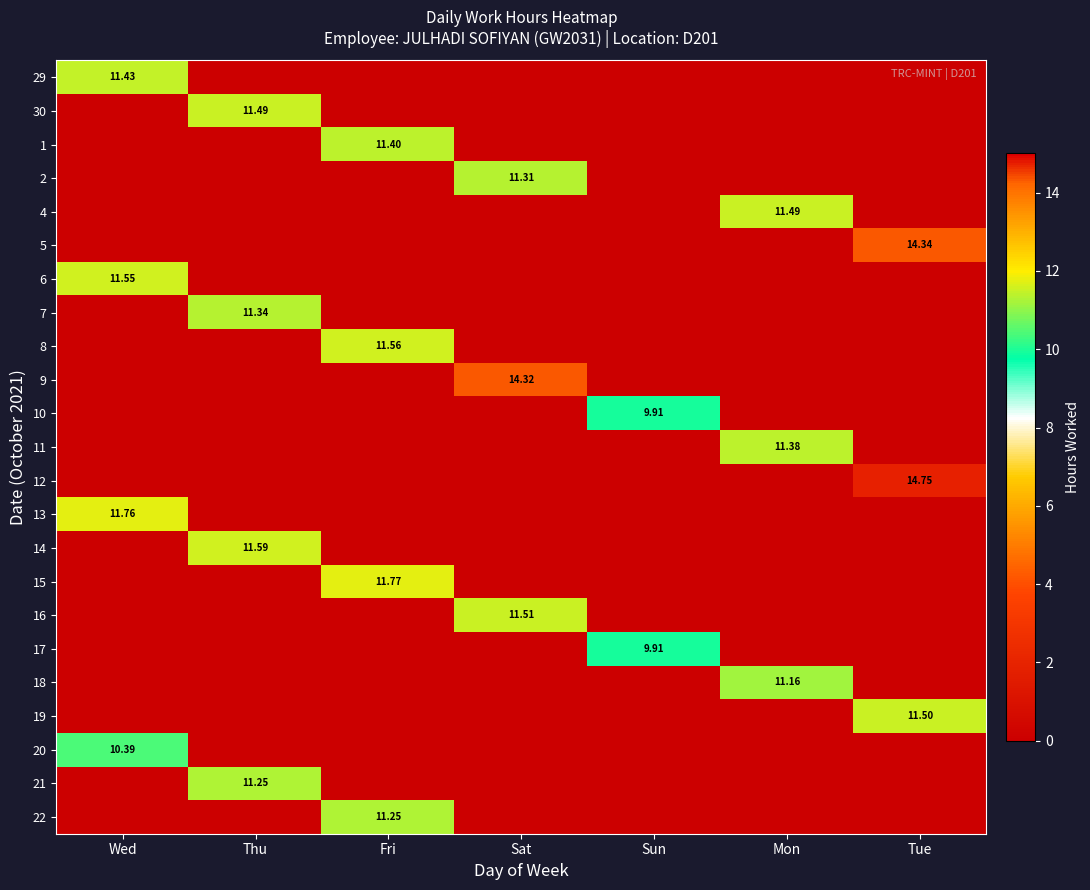

The value of 8 at Wed is -5.9. True or false?

False